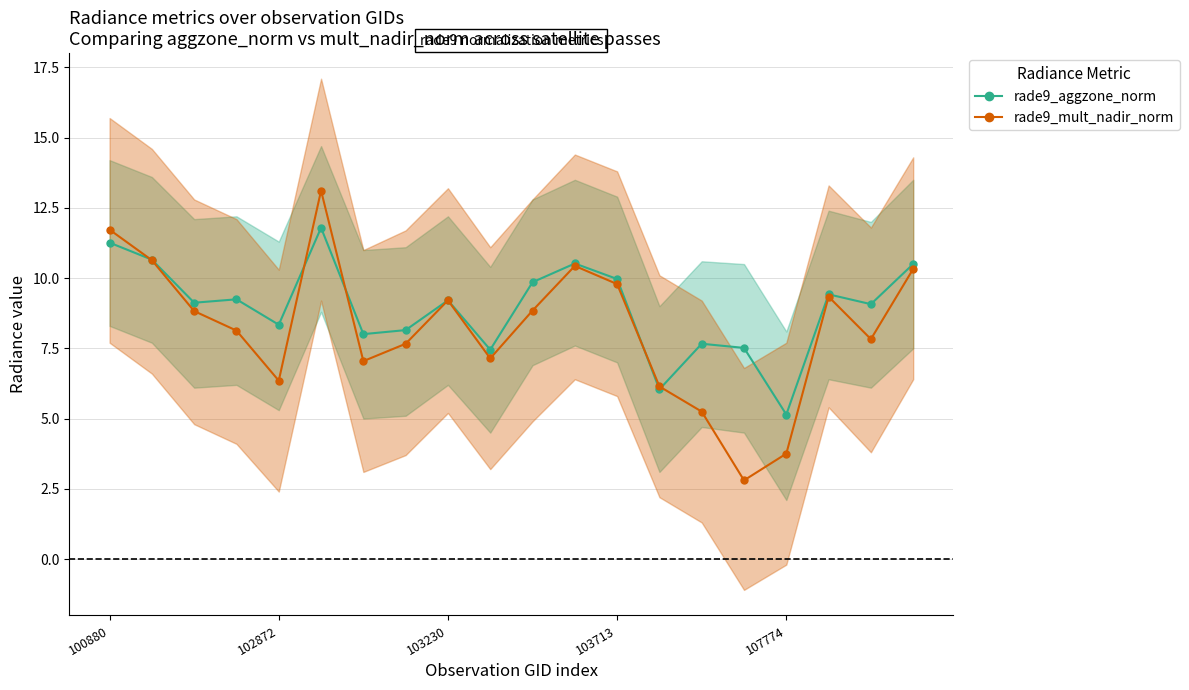

At 19, list the series in order from smallest to largest.

rade9_mult_nadir_norm, rade9_aggzone_norm